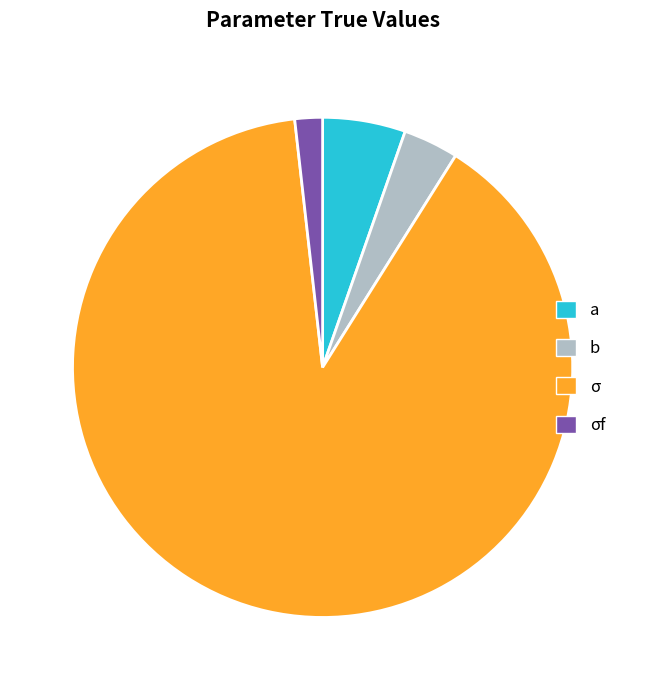

How many slices are in this pie chart?

4